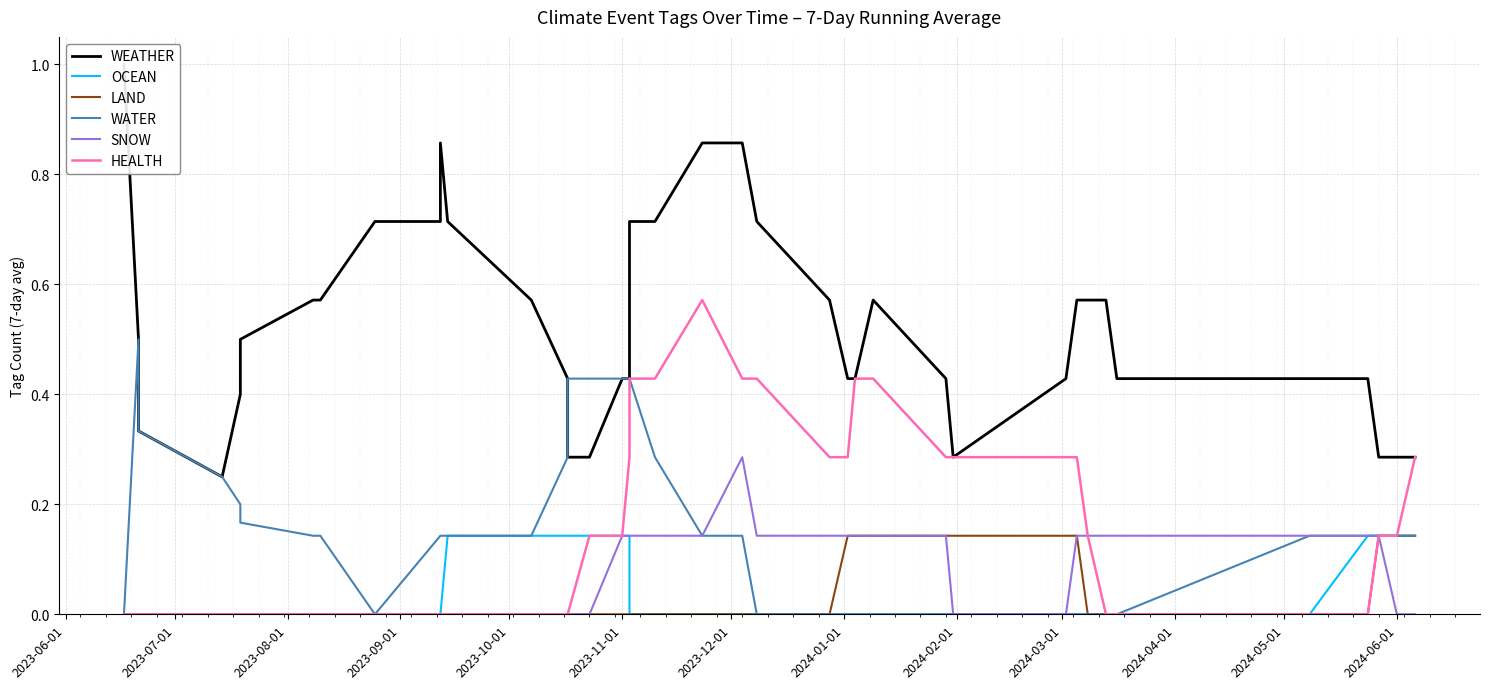

True or false: WATER and LAND cross at least once.

False